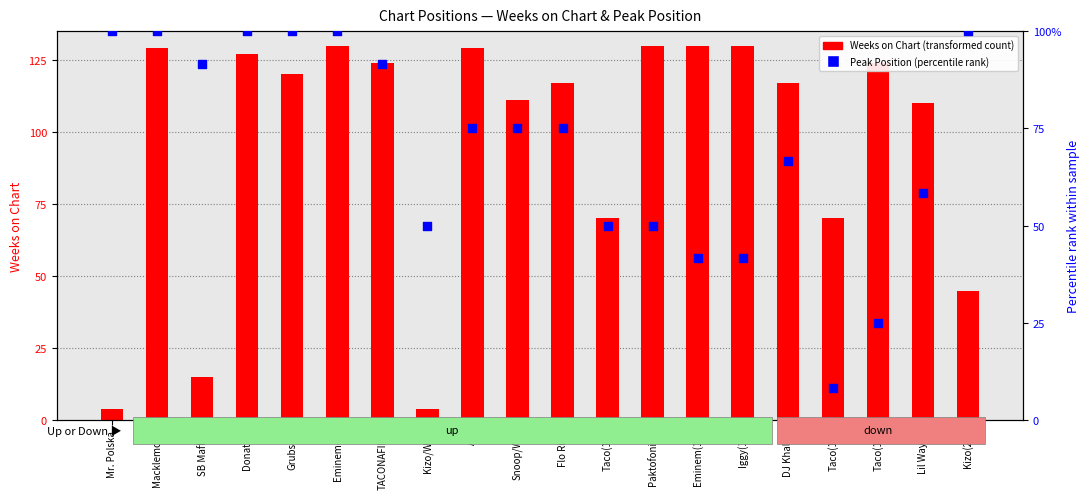

Which series has the largest Y range (max minus min)?

Weeks on Chart